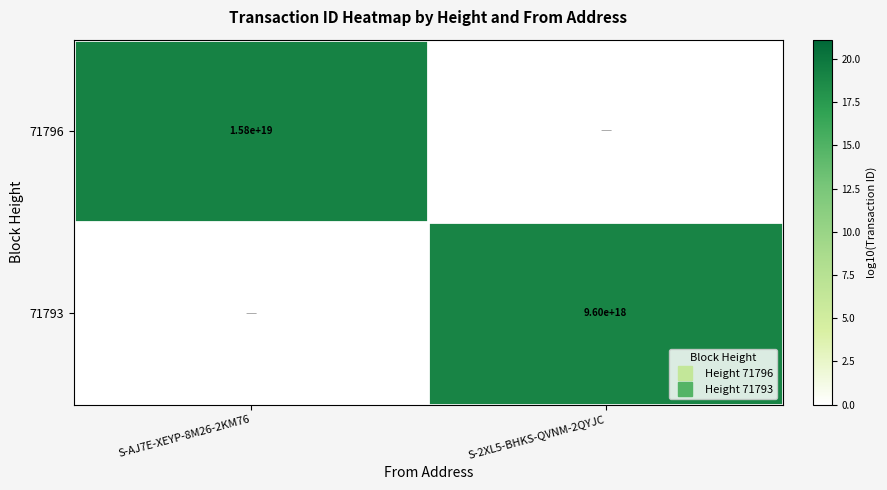

How many positive values does the 71793 series have?

1